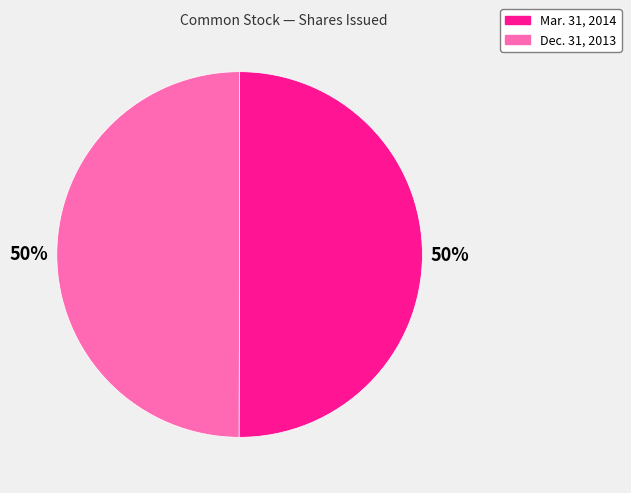

Is the sum of Dec. 31, 2013 and Mar. 31, 2014 greater than half?

Yes